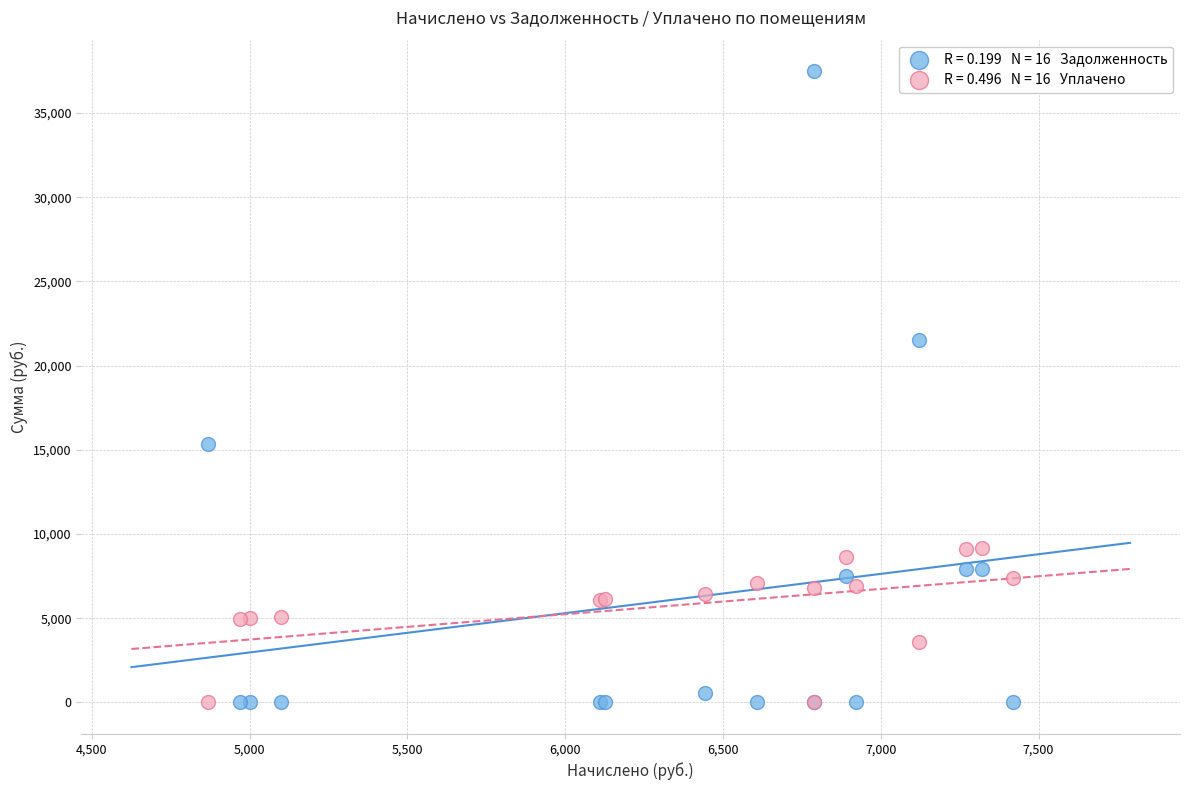

Across all series, what Y value is closest to 18741?

21512.9